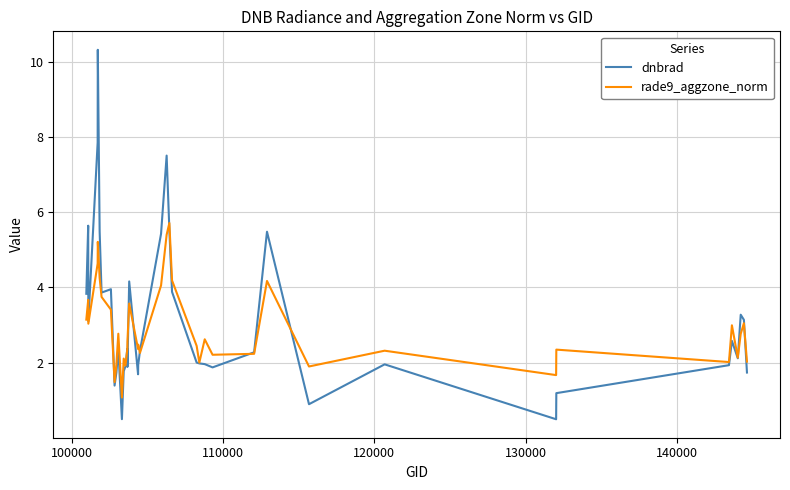

What is the minimum value for rade9_aggzone_norm?

1.1